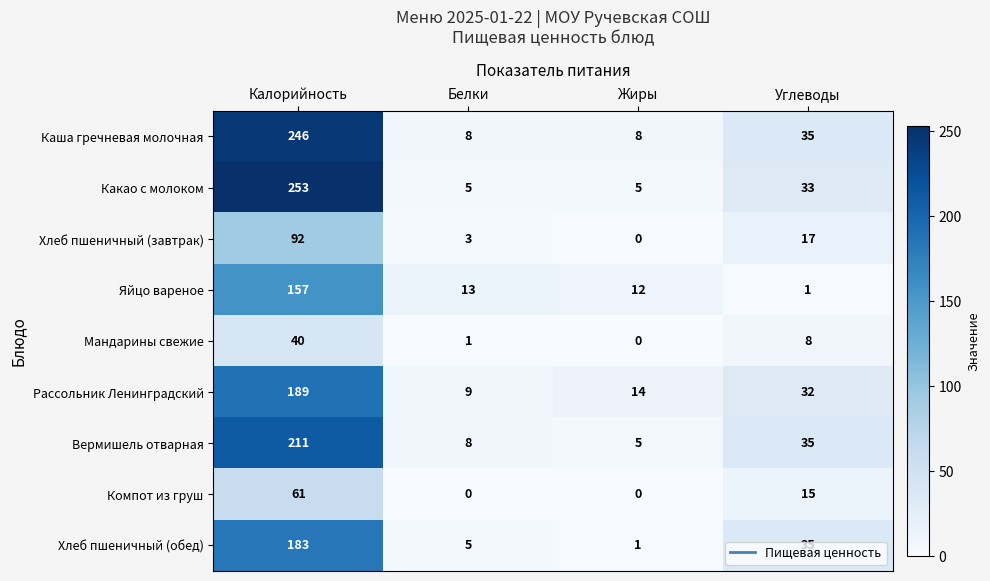

How many data points in Рассольник Ленинградский are less than 32?

2